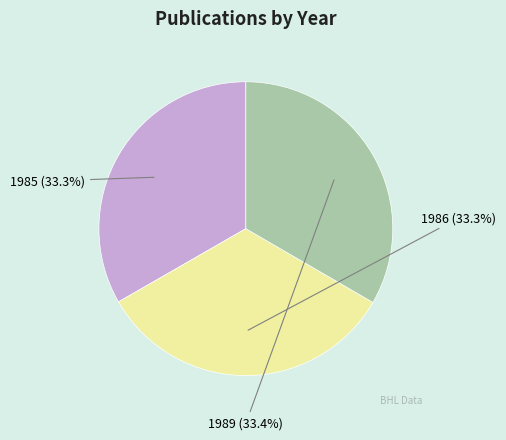

Does 1985 represent more than half of the total?

No